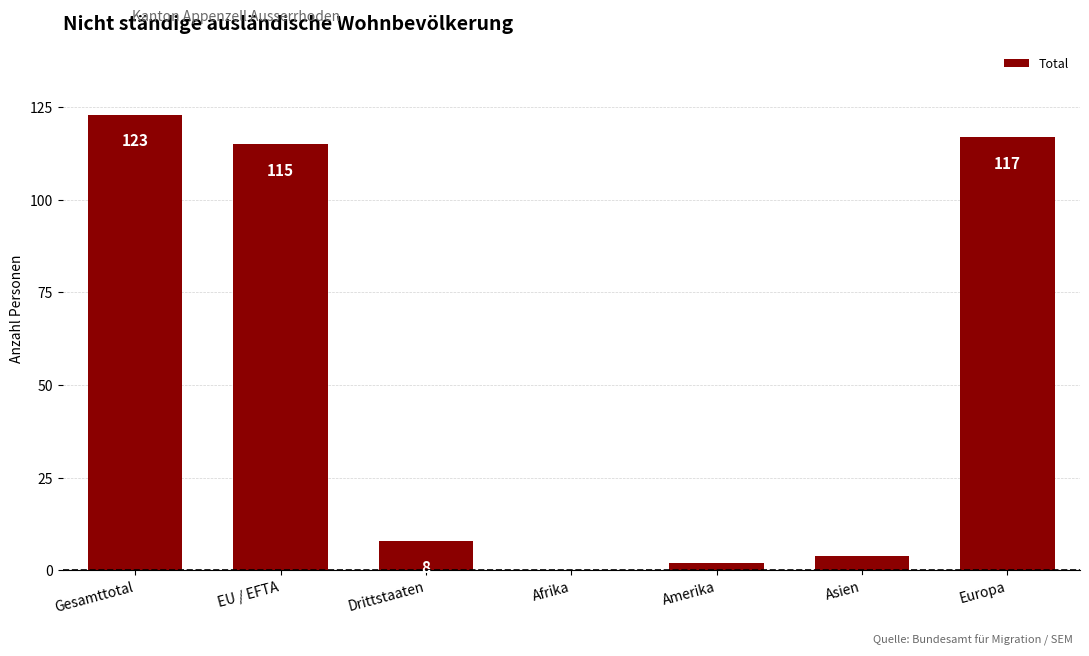

What is the sum of all values?

369